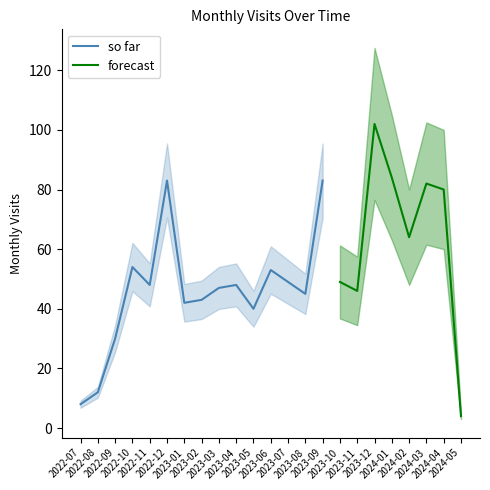

At which label does the data first exceed 48?

2022-10